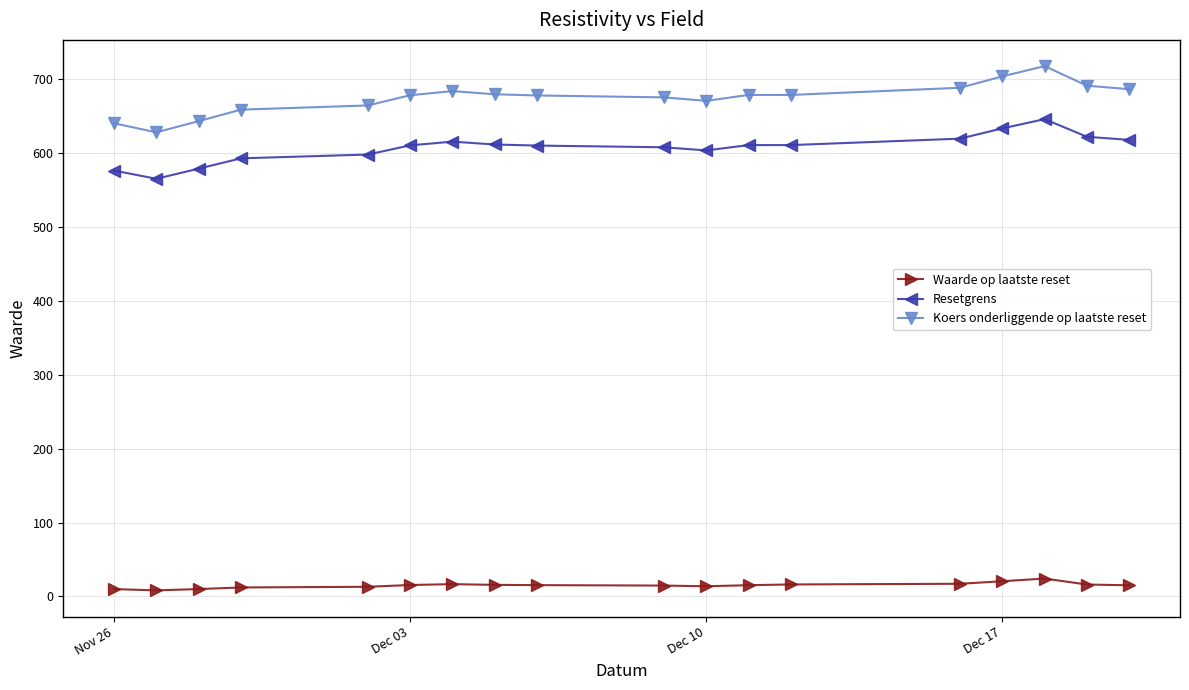

True or false: Koers onderliggende op laatste reset and Resetgrens intersect in this chart.

False